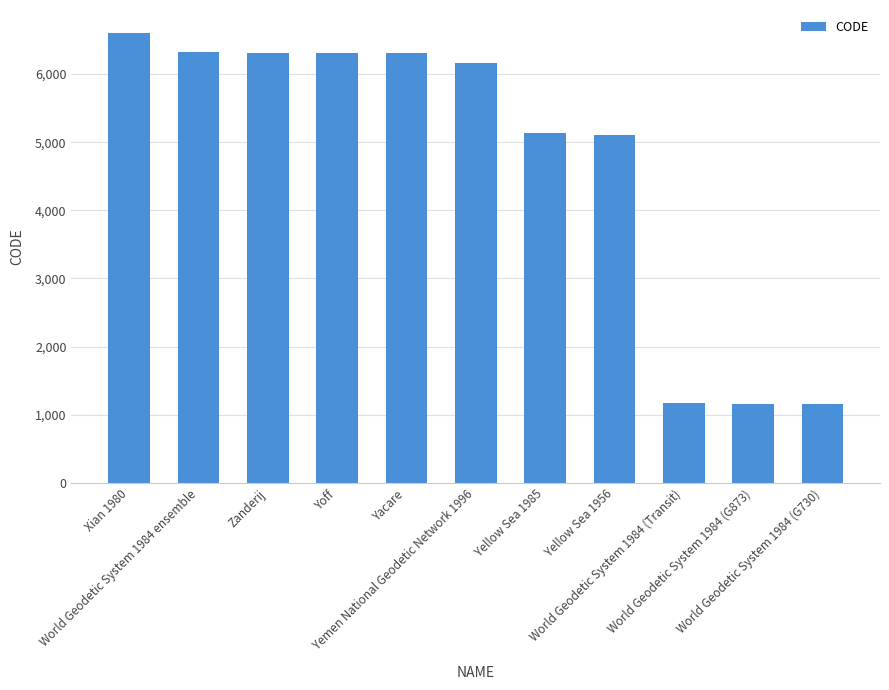

Are the bars horizontal?

No